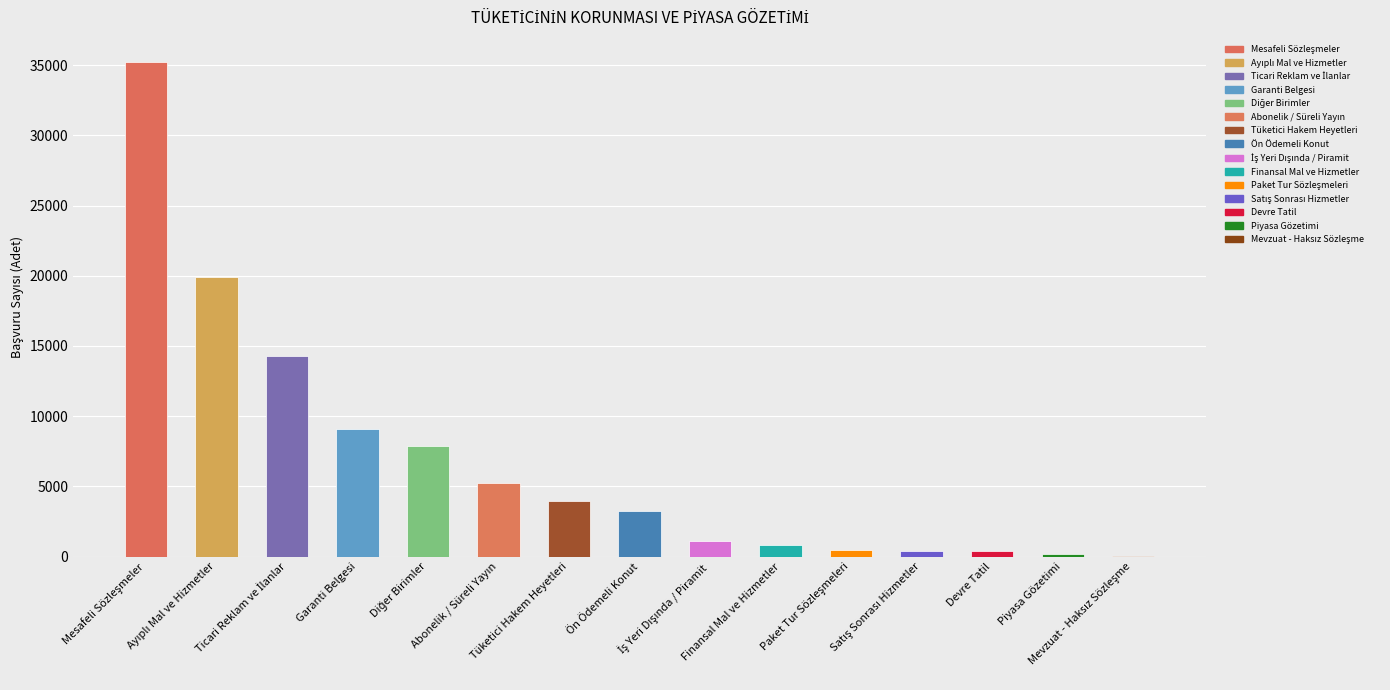

What is the change in value from Diğer Birimler to İş Yeri Dışında / Piramit?

-6799